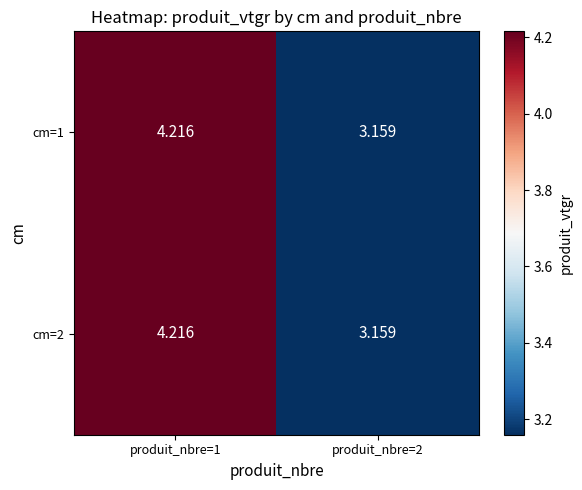

At which category is the sum across all series the highest?

produit_nbre=1